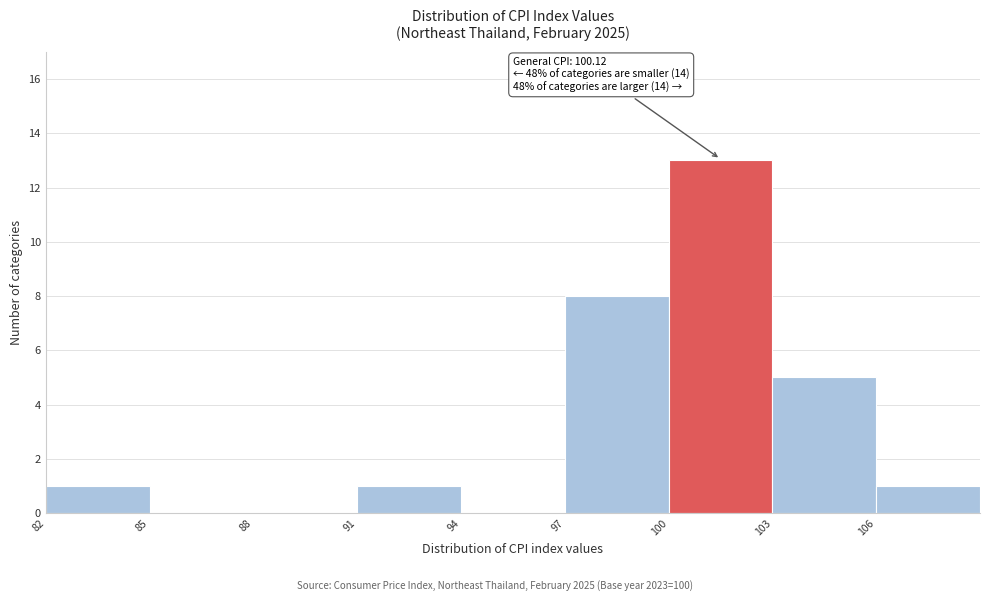

Over which range of the x-axis is the bar tallest?

100 to 103